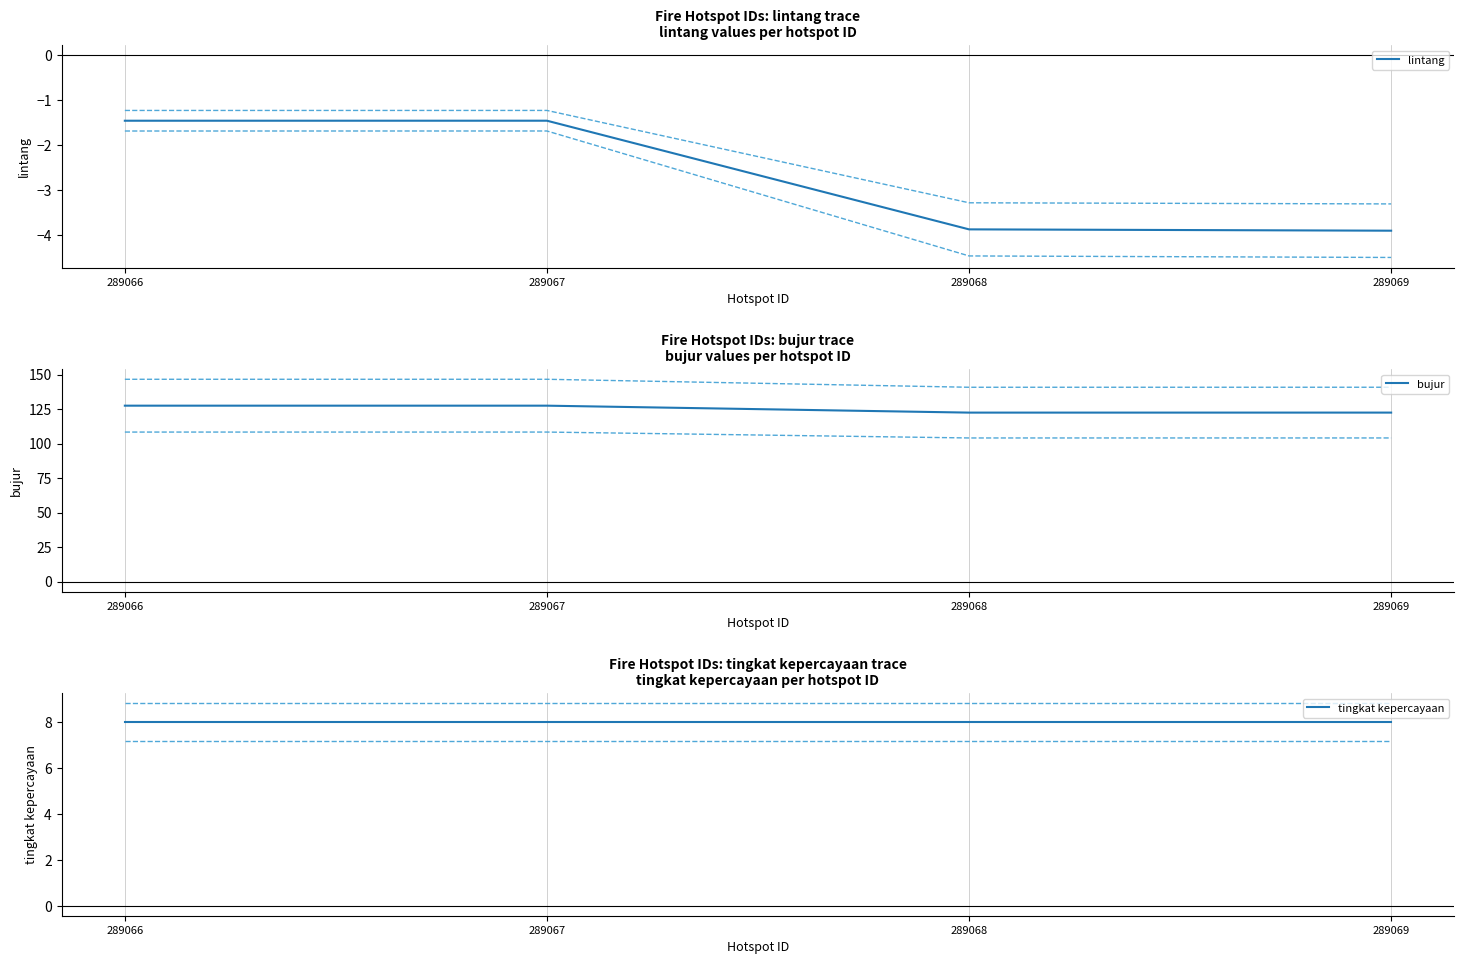

Reading right to left, what are all the values shown in this chart?

lintang: -3.9	-3.9	-1.5	-1.5
bujur: 122.4	122.4	127.4	127.4
tingkat kepercayaan: 8.0	8.0	8.0	8.0